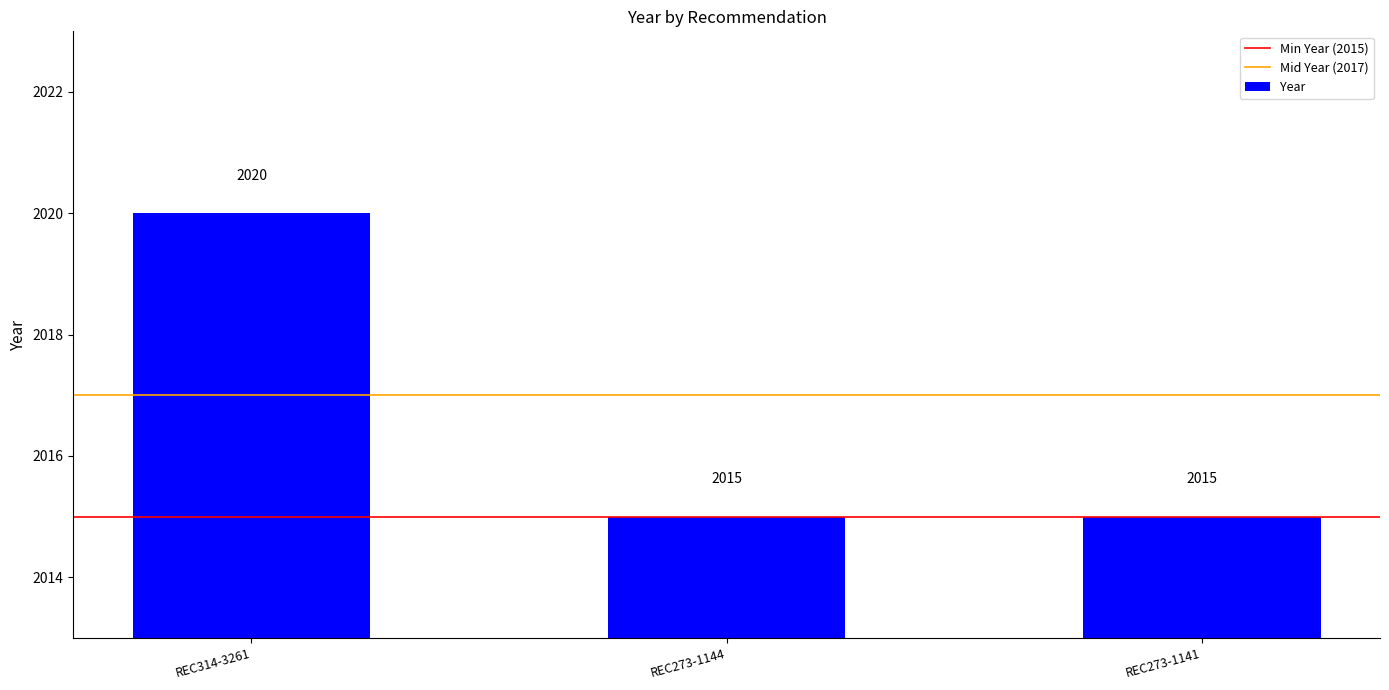

Is it true that the value at REC314-3261 is 3333?

False